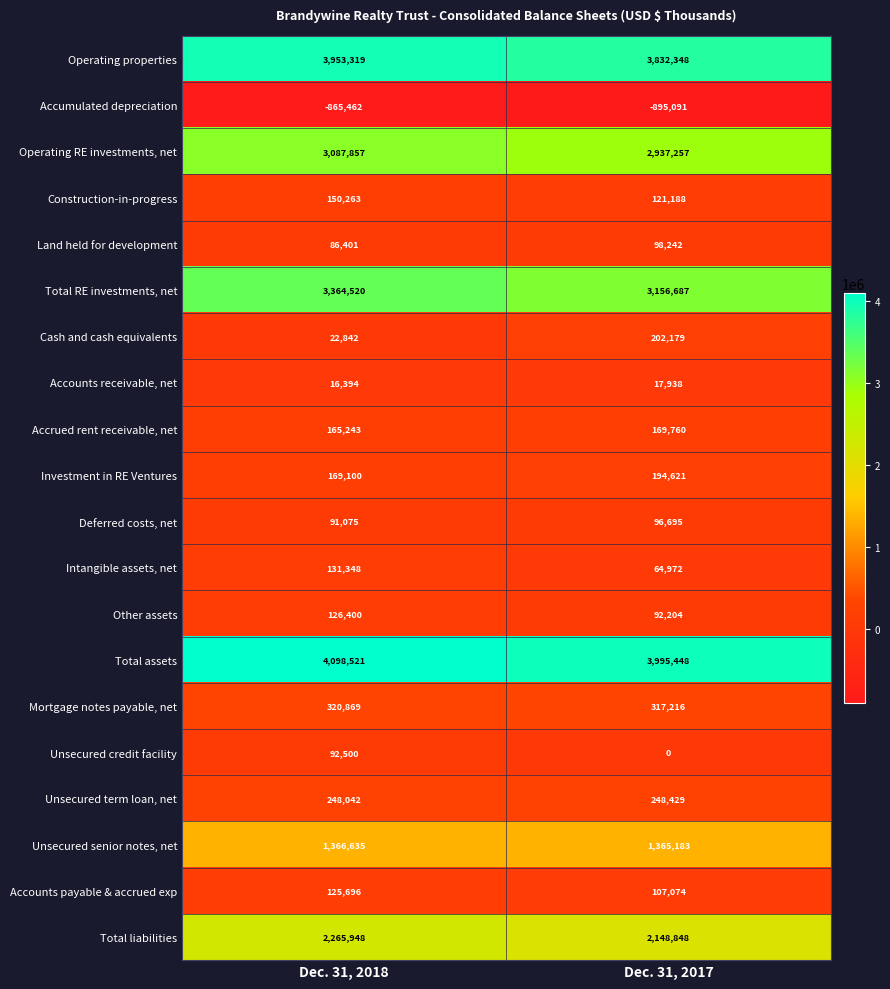

At which category is the sum across all series the highest?

Dec. 31, 2018